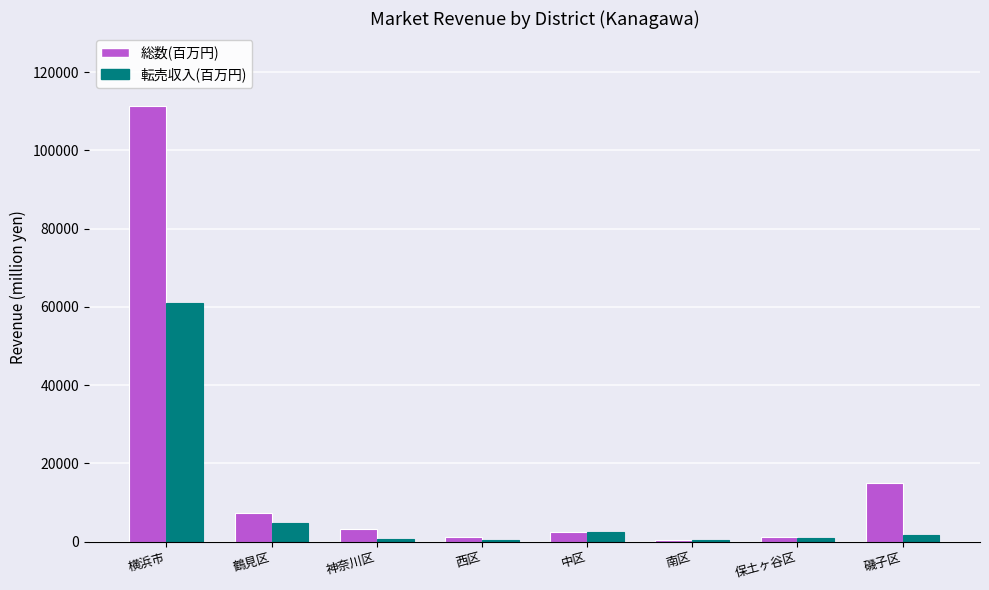

What is the sum of all 総数(百万円) values?

142347.5